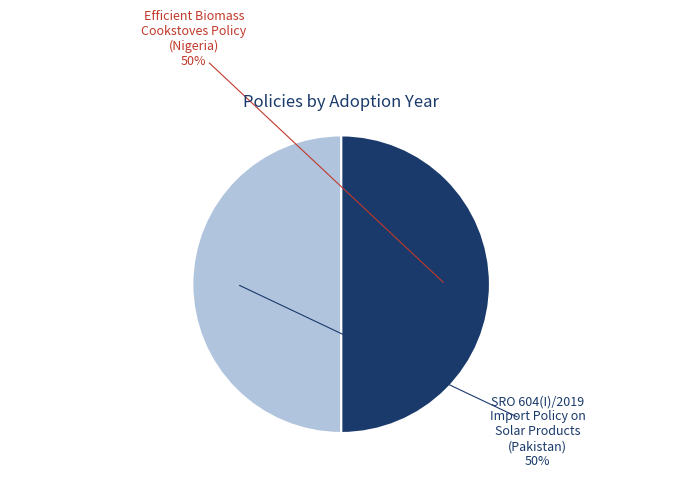

To the nearest percent, what is the average slice percentage?

50%